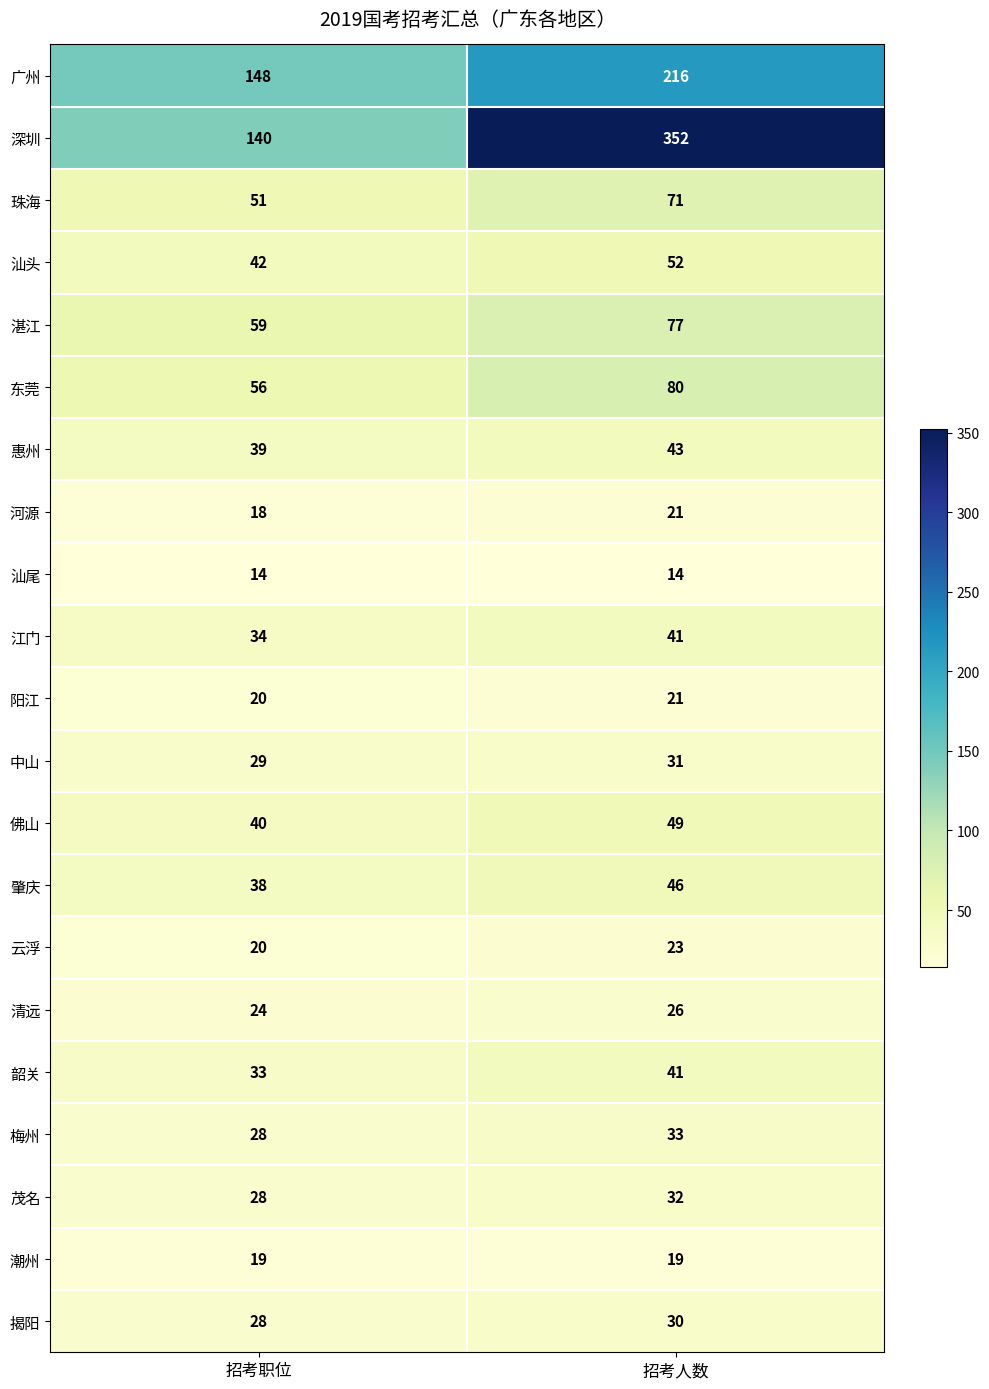

List the labels in order of 东莞 value, largest first.

招考人数, 招考职位